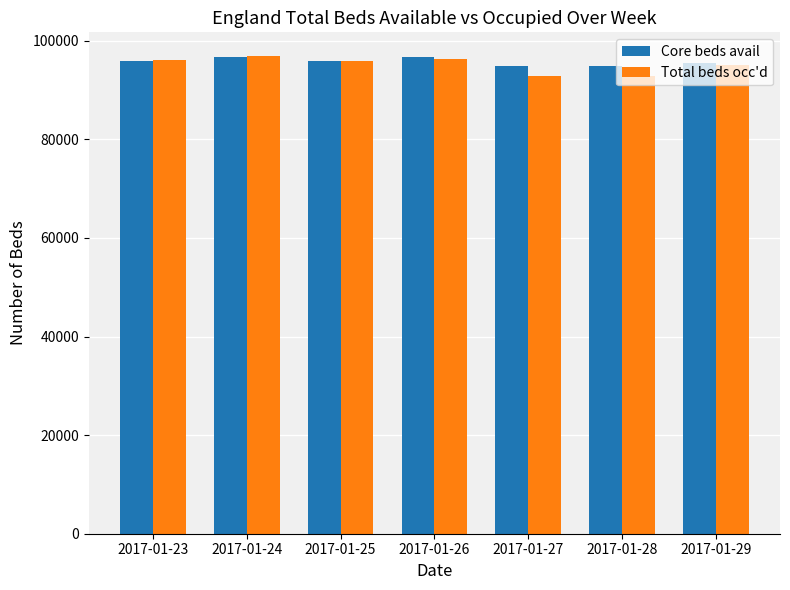

What are all the series names shown in the legend?

Core beds avail, Total beds occ'd